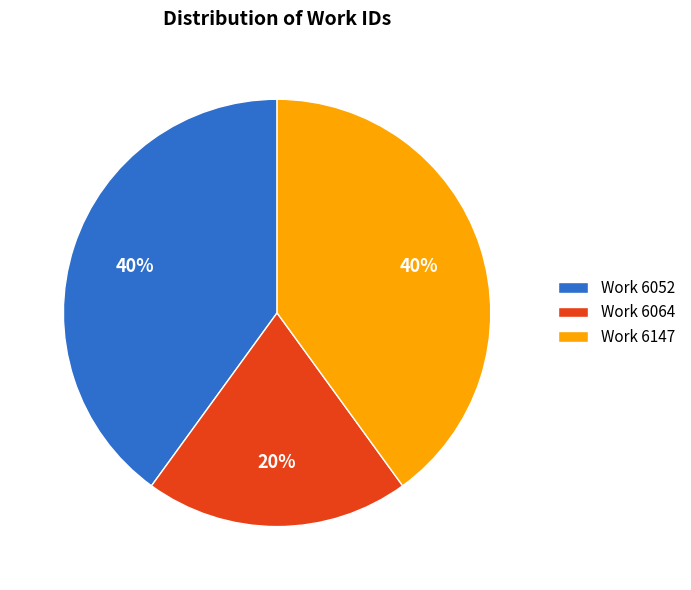

Combined, do Work 6147 and Work 6064 account for over 50%?

Yes